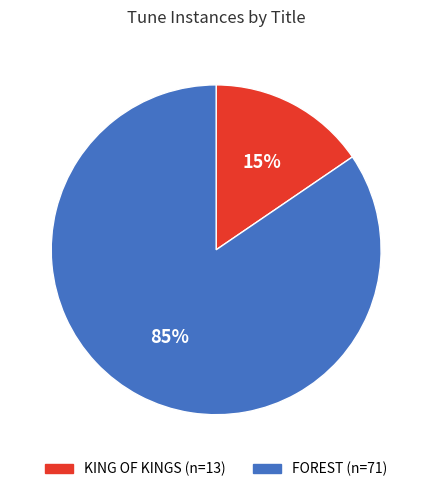

Count the number of slices in the pie.

2